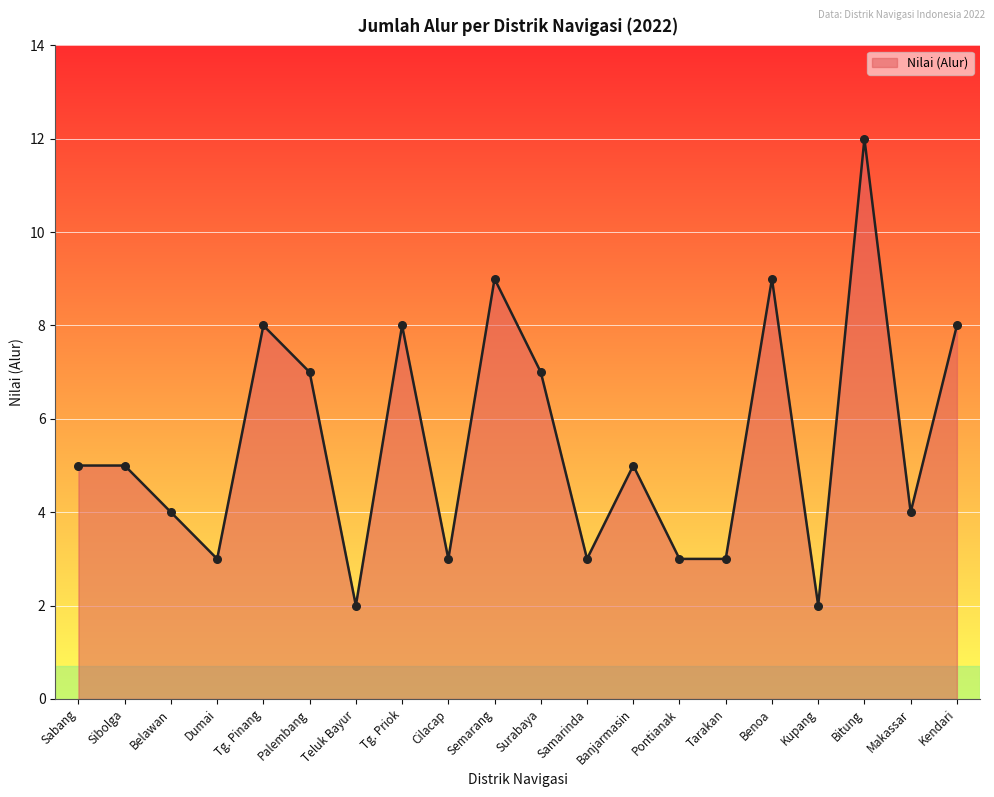

What is the change in value from Sabang to Belawan?

-1